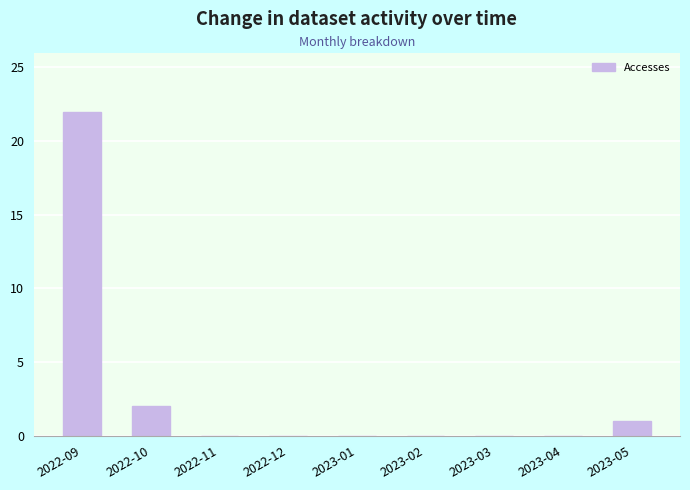

True or false: the data shows 0 at 2023-01.

True